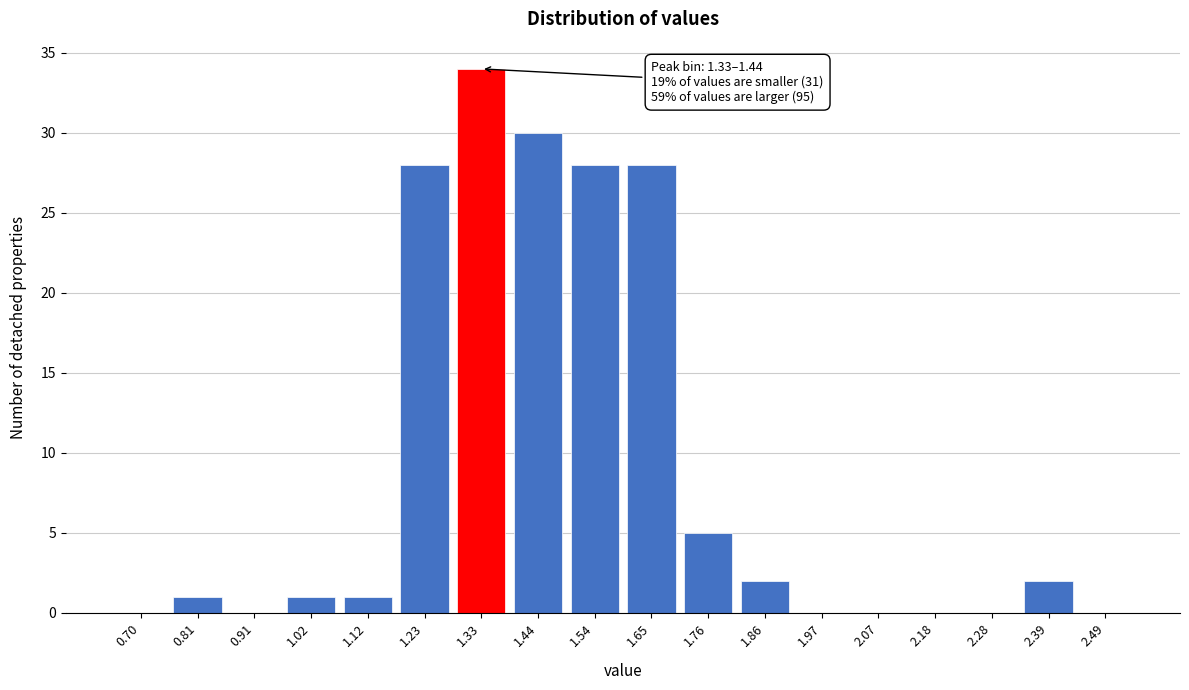

Reading right to left, transcribe all the data shown in this chart.

2.49=0	2.39=2	2.28=0	2.18=0	2.07=0	1.97=0	1.86=2	1.76=5	1.65=28	1.54=28	1.44=30	1.33=34	1.23=28	1.12=1	1.02=1	0.91=0	0.81=1	0.70=0